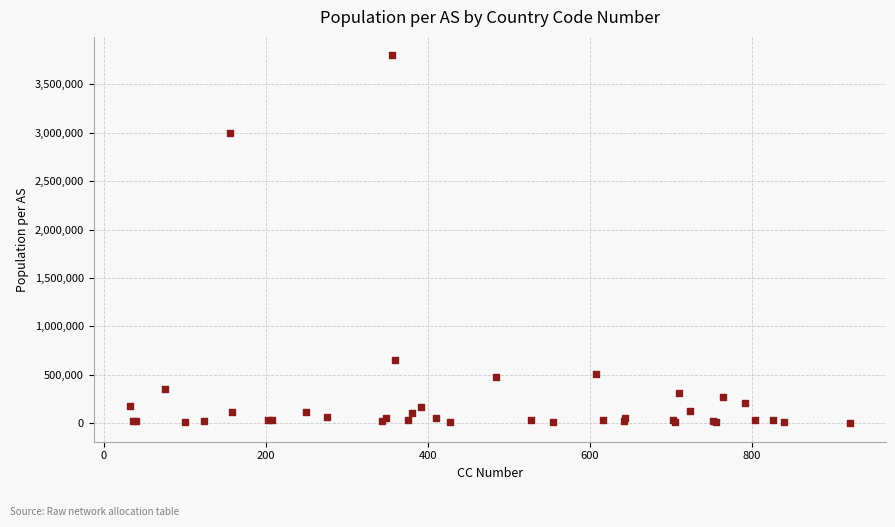

What Y value in the scatter plot is closest to 1899850?

3001331